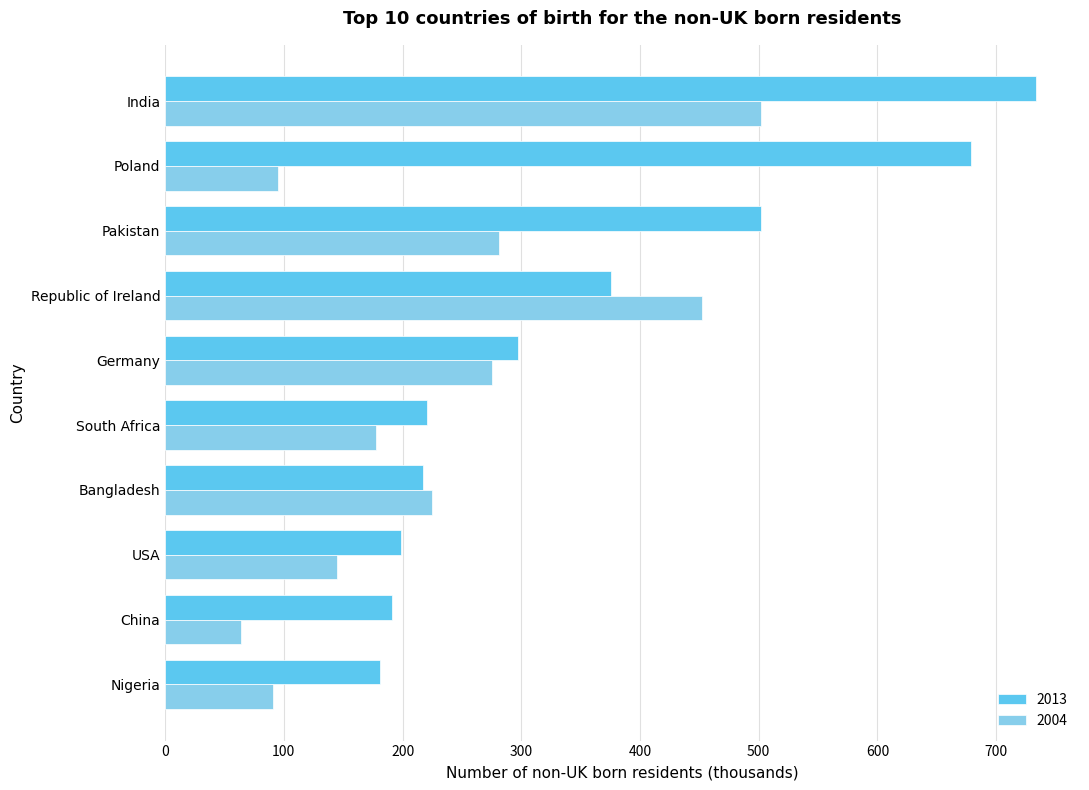

At Republic of Ireland, list the series in order from largest to smallest.

2004, 2013